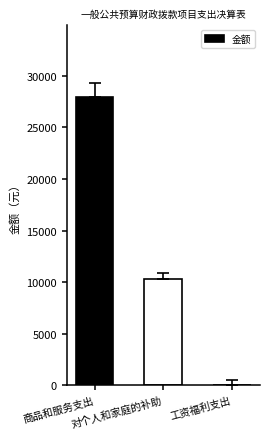

What is the greatest value displayed?

27920